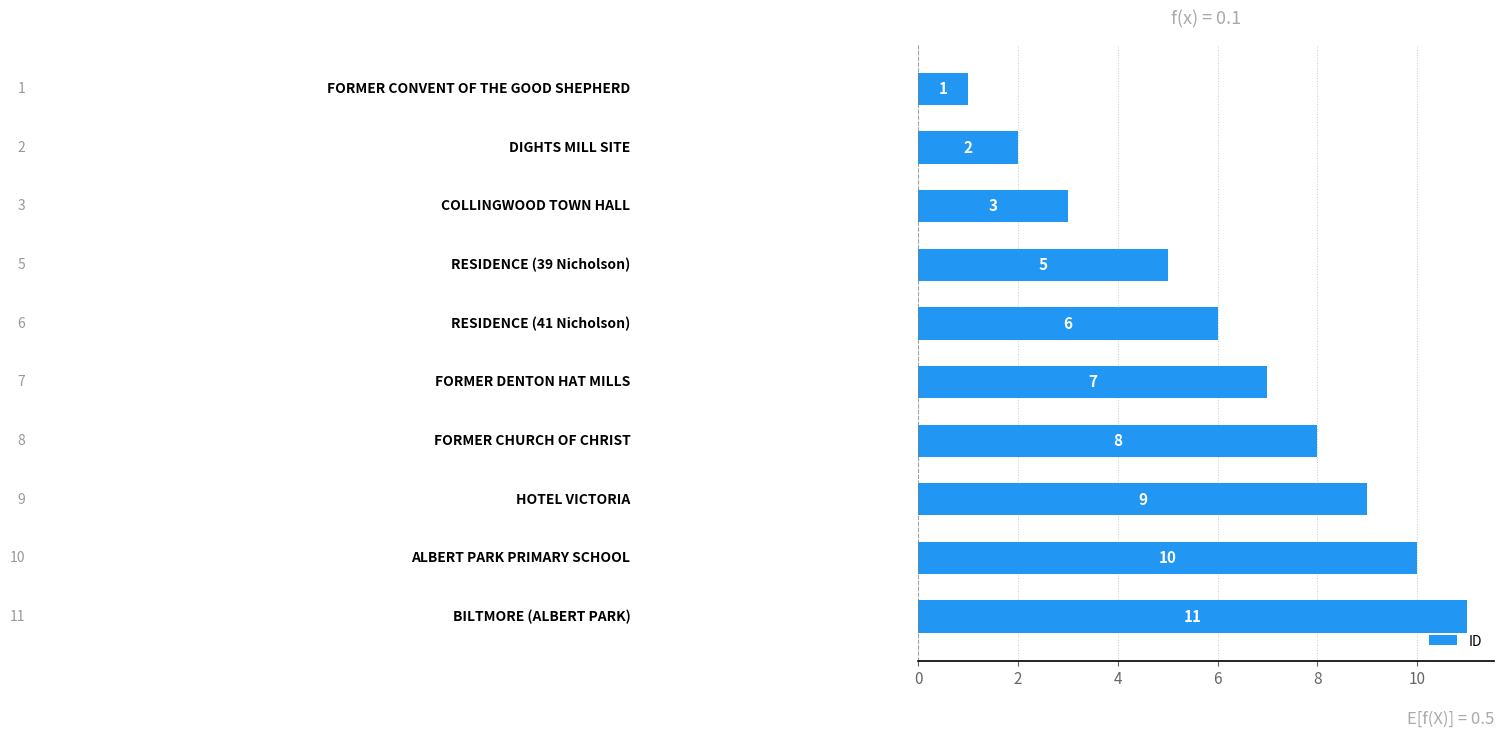

What is the difference between the maximum and minimum values?

10